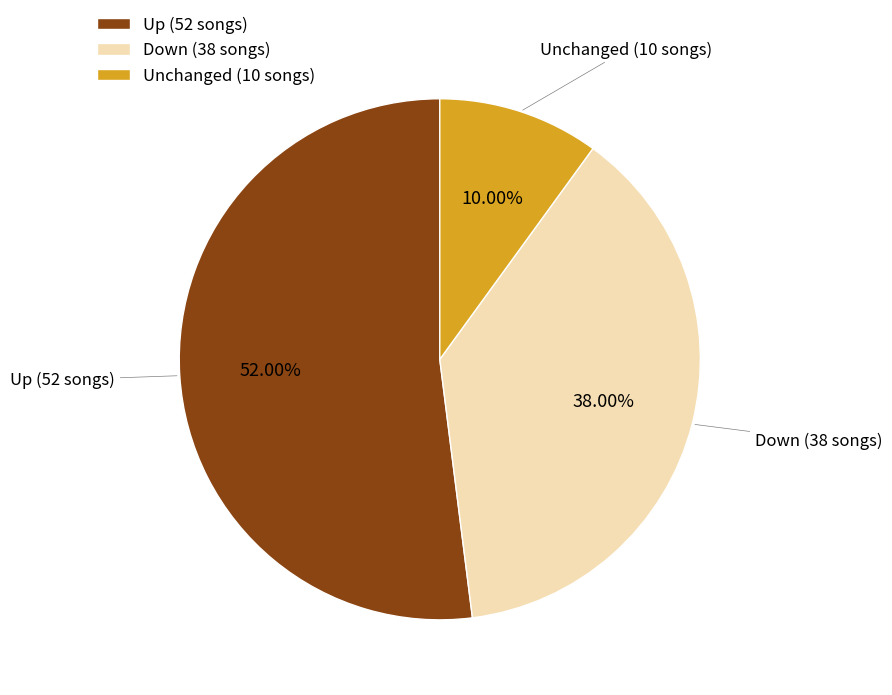

What is the ratio of the value at Down (38 songs) to the value at Up (52 songs)?

0.7